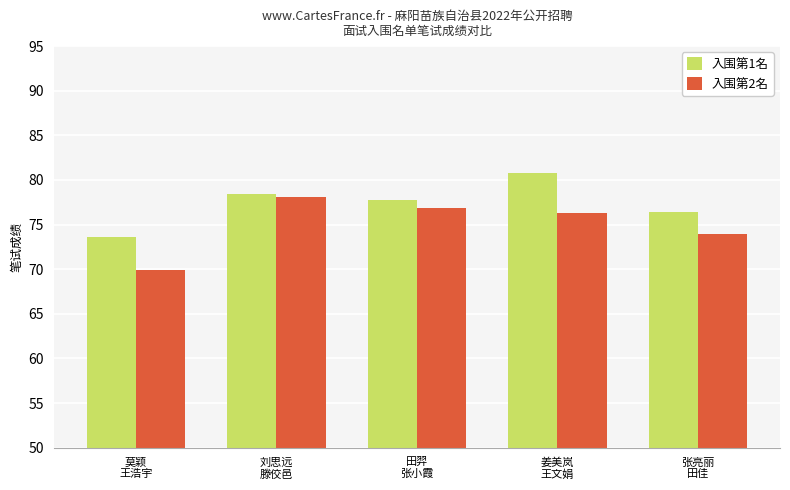

Which series has the widest spread of values?

入围第2名